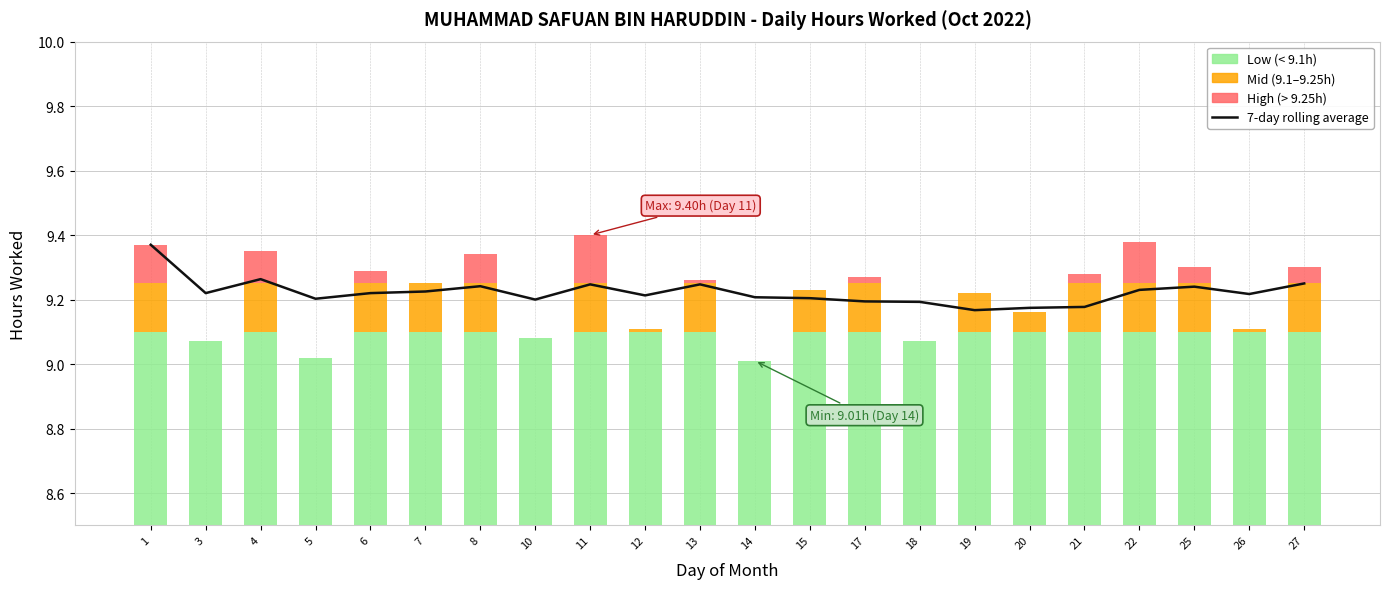

The value at 7 is 15.7. True or false?

False